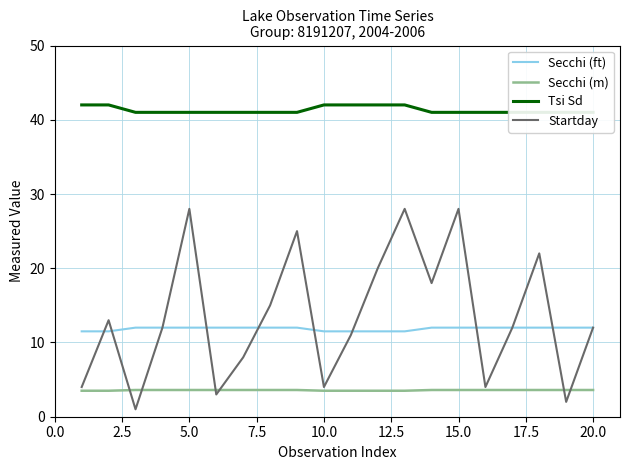

How many values in the Tsi Sd series exceed 41?

6